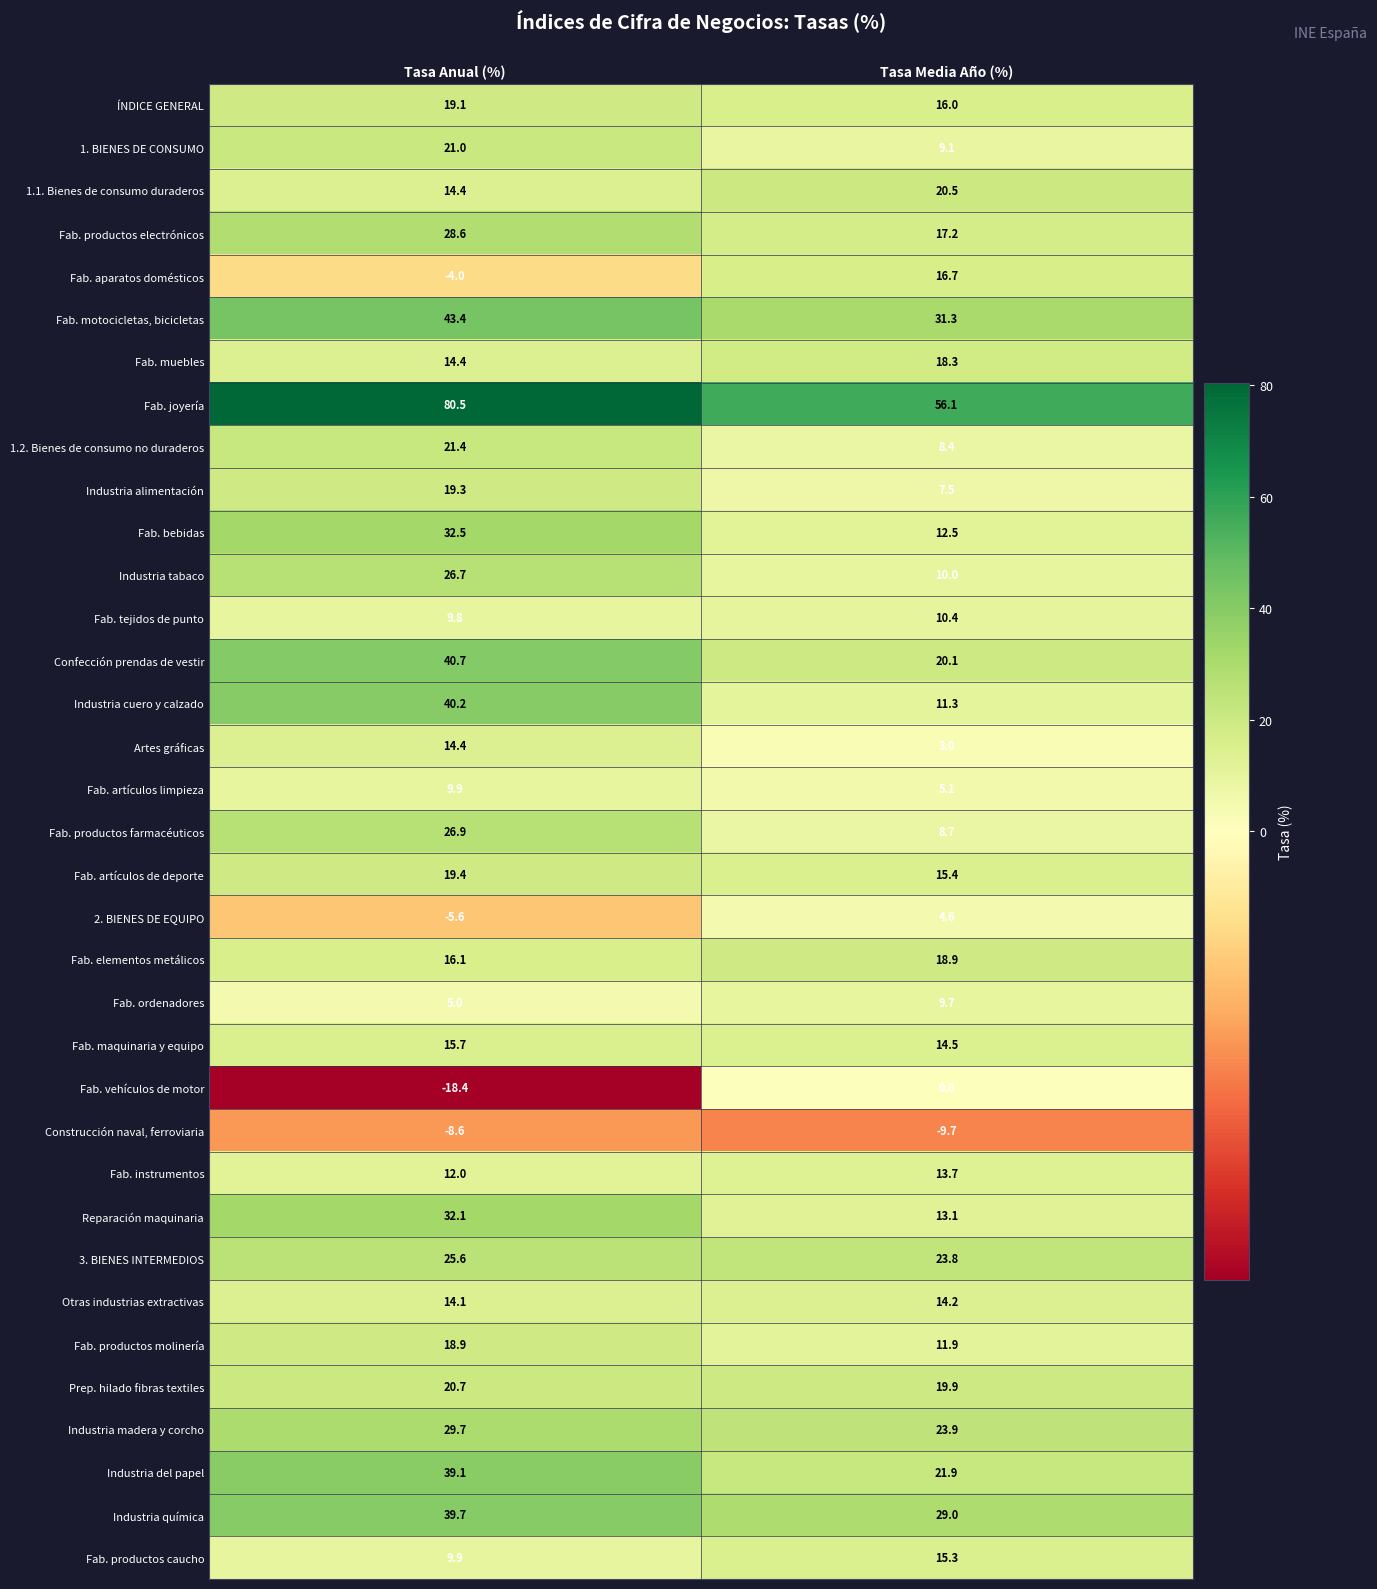

How many data points does each series have?

2